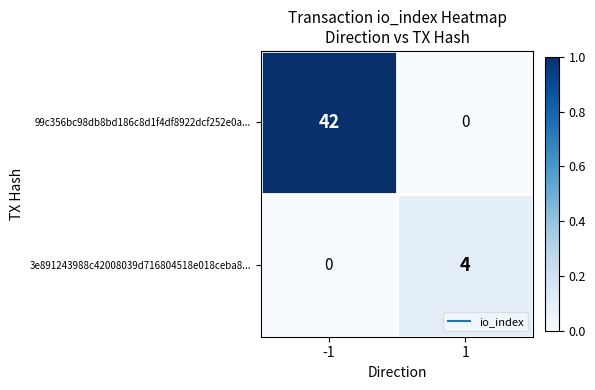

List the series in order of their overall mean, highest first.

99c356bc98db8bd186c8d1f4df8922dcf252e0a..., 3e891243988c42008039d716804518e018ceba8...